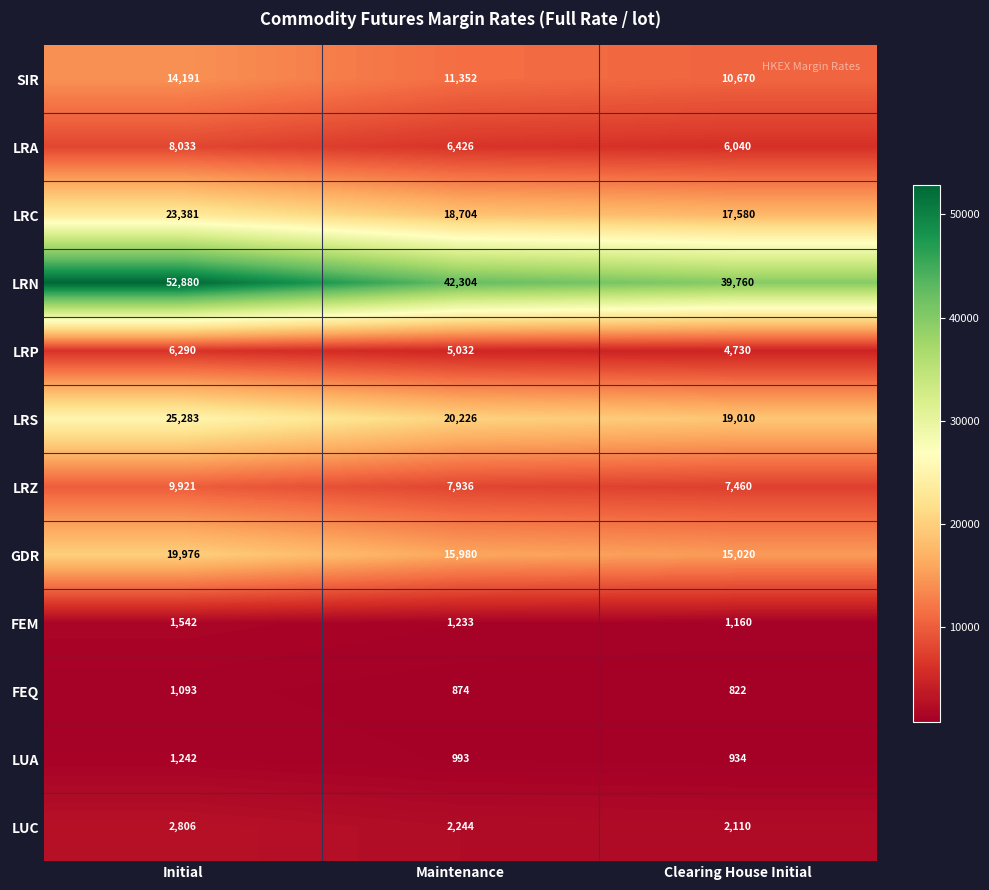

What is the sum of all LRZ values?

25317